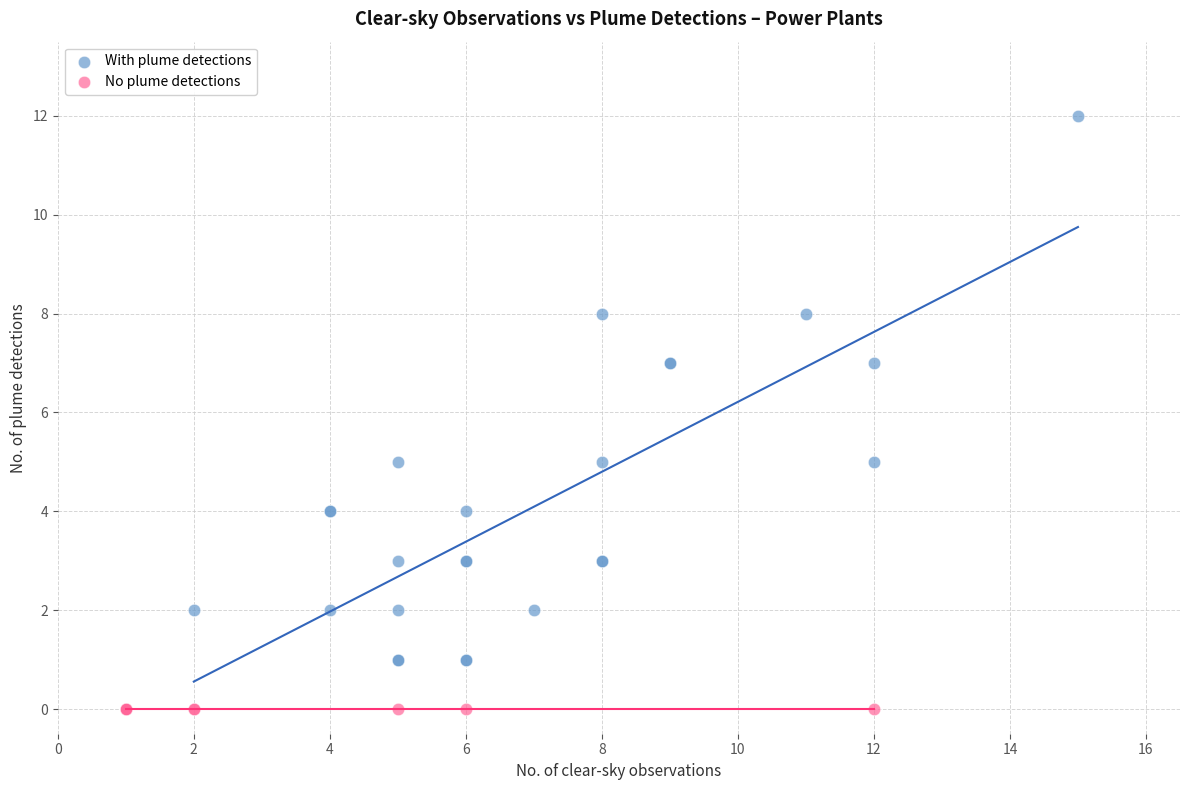

Which series contains the lowest Y value?

No plume detections